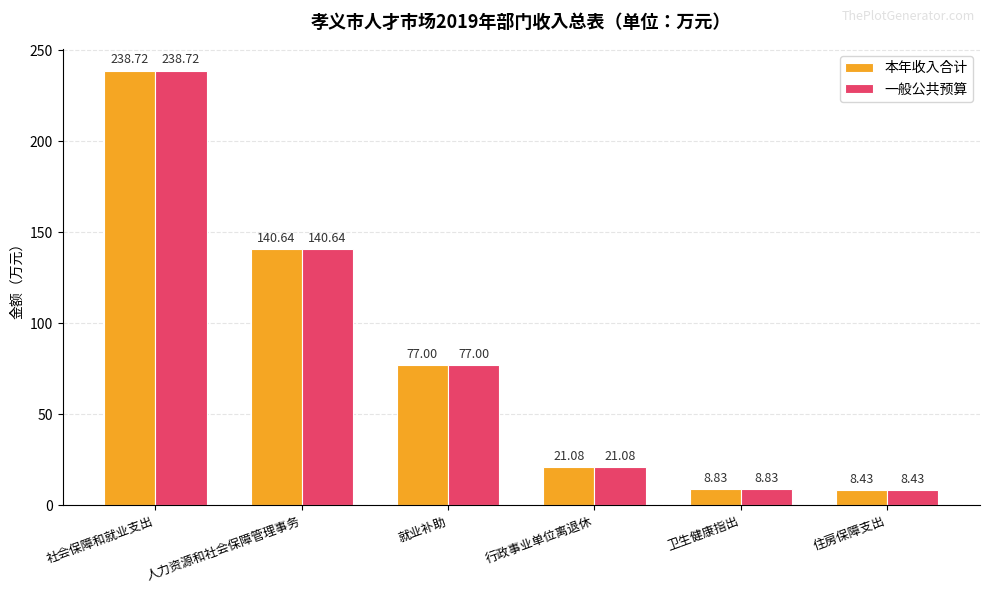

At which category is the sum across all series the highest?

社会保障和就业支出